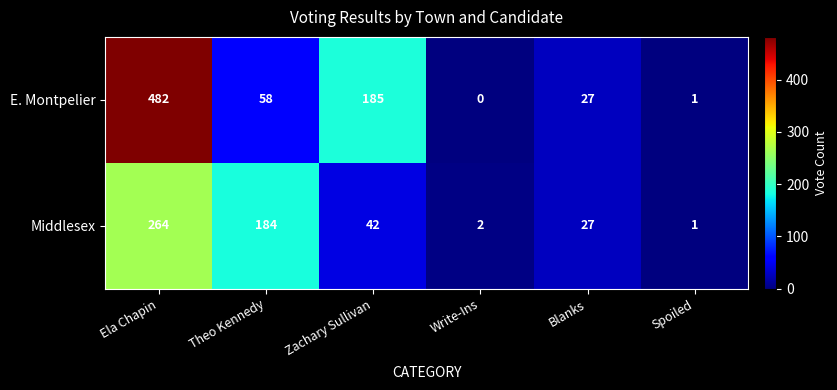

The E. Montpelier series shows 682 at Ela Chapin. True or false?

False